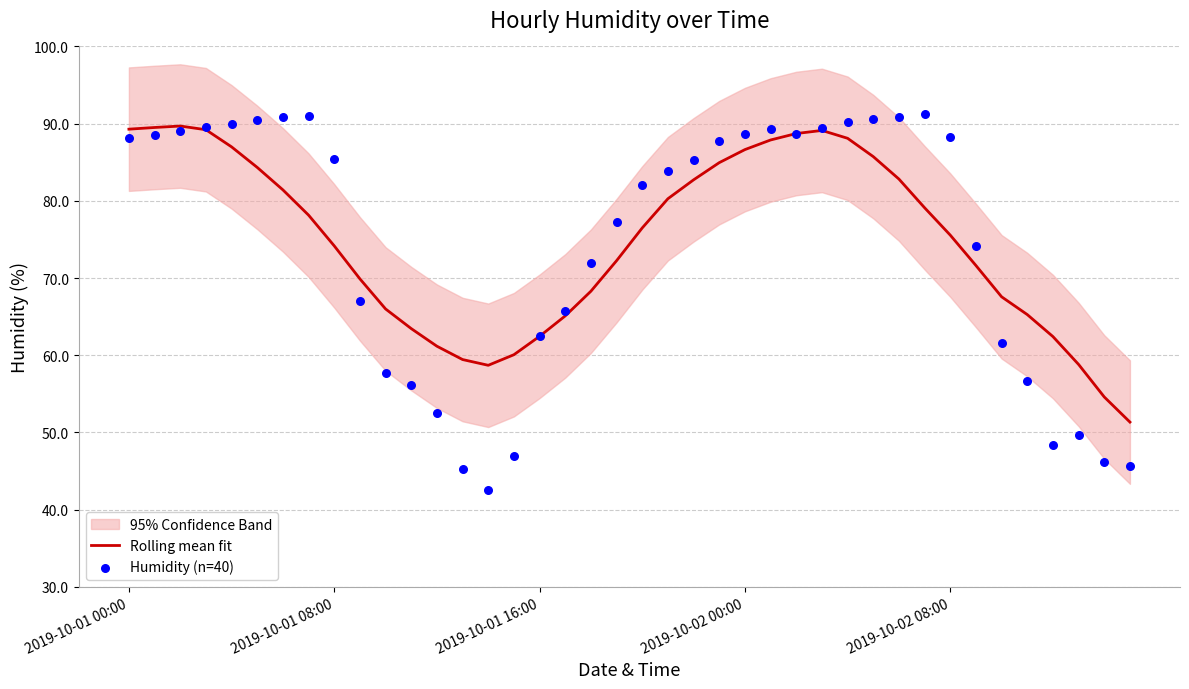

At how many categories does at least one series exceed 81?

22